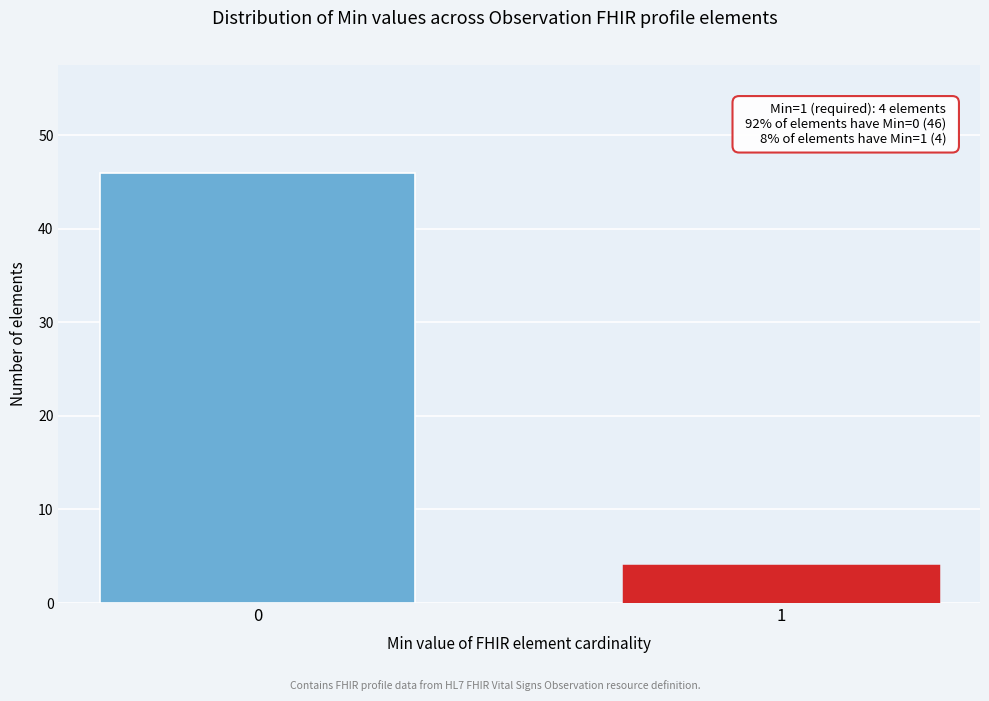

Reading left to right, what are all the values shown in this chart?

0=46	1=4